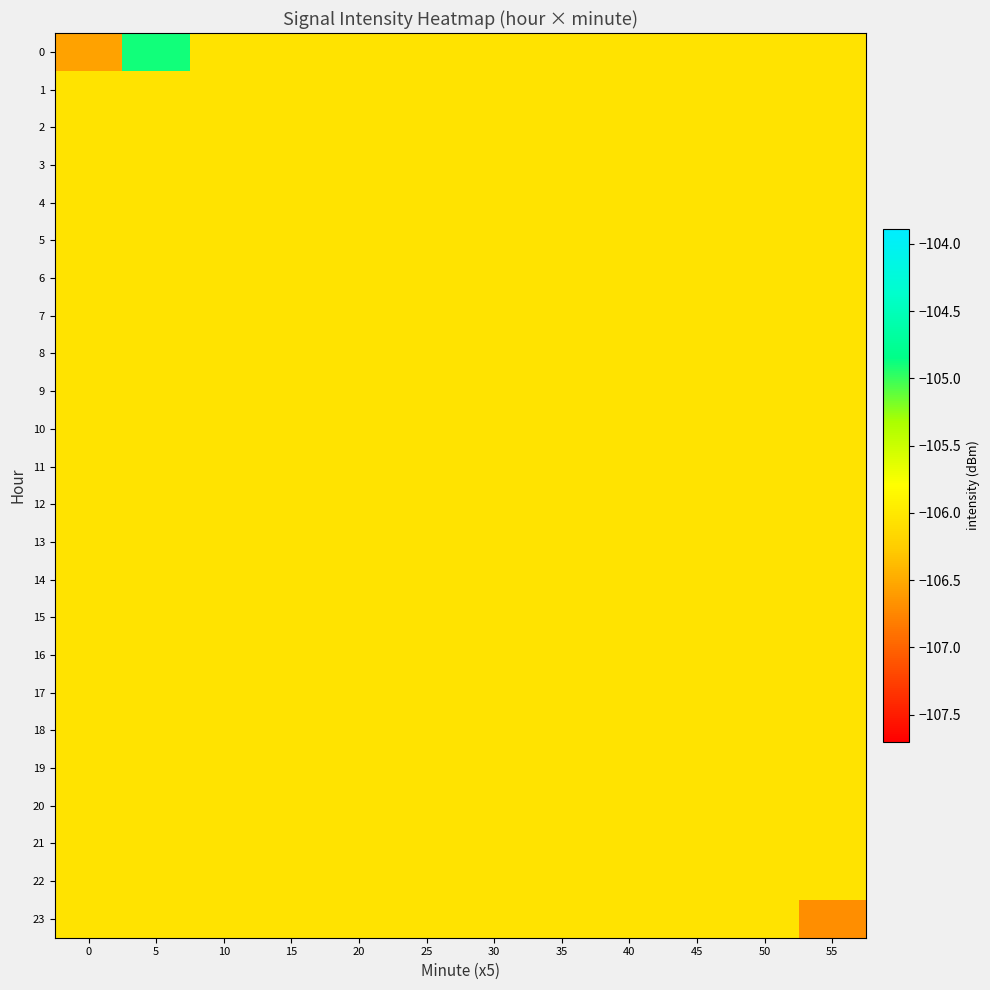

At how many categories does at least one series exceed -106?

1